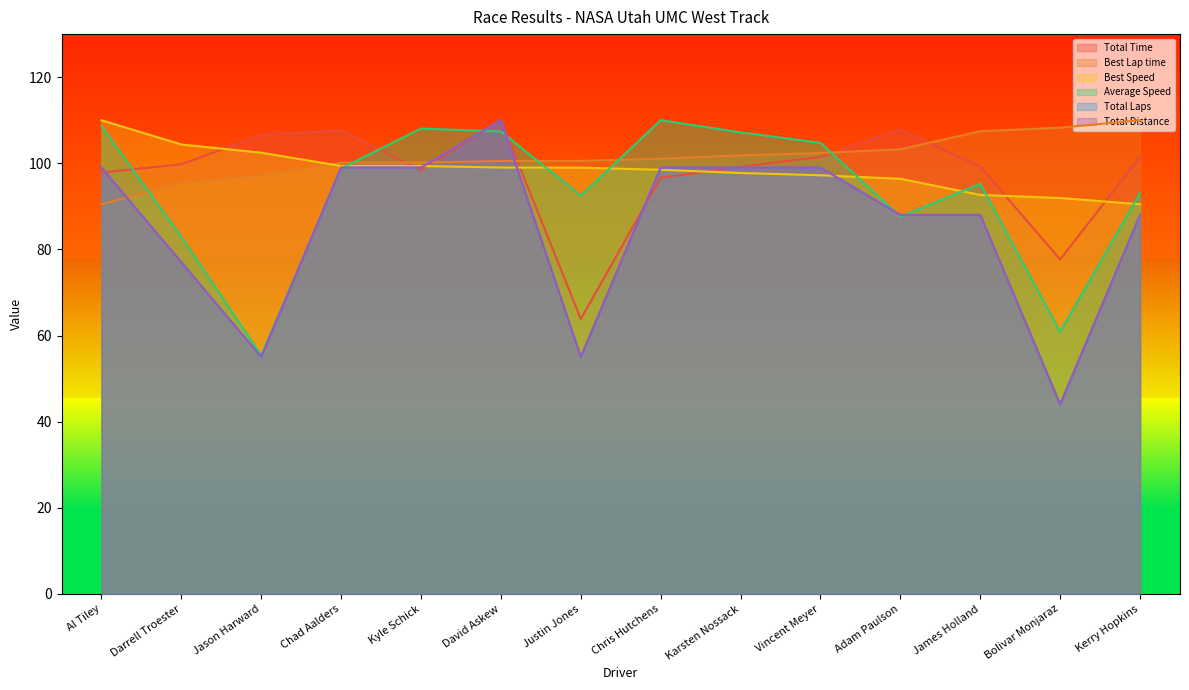

At which label does Best Speed first exceed 98?

Al Tiley